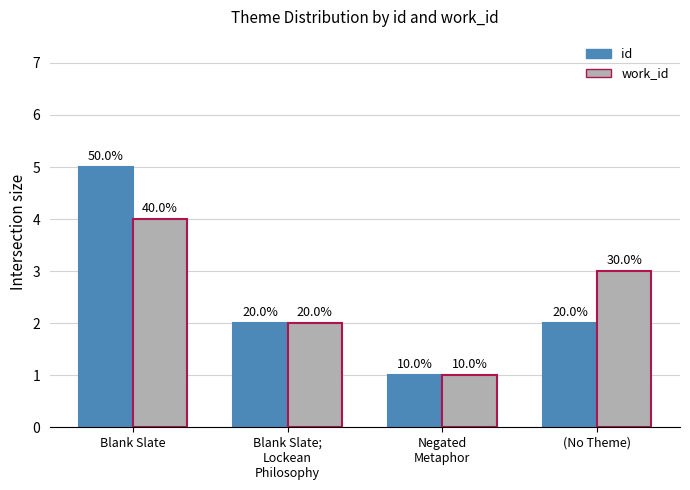

Does the chart contain any negative values?

No